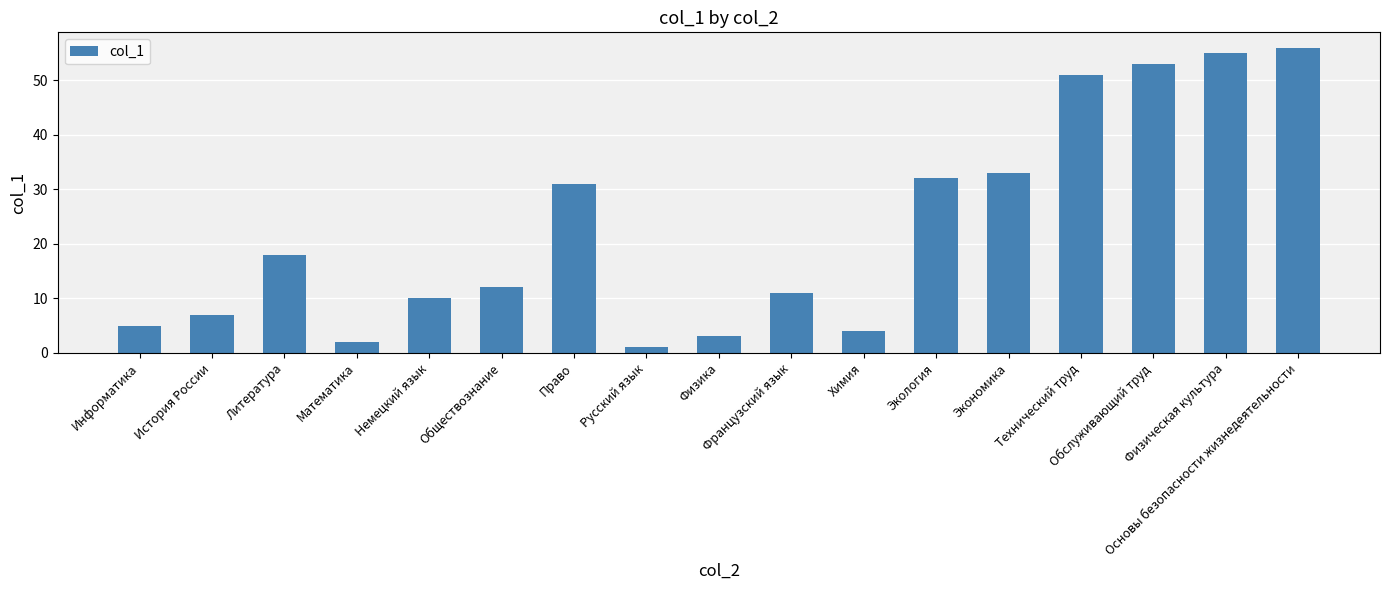

Reading right to left, extract all data points from this chart.

Основы безопасности жизнедеятельности=56	Физическая культура=55	Обслуживающий труд=53	Технический труд=51	Экономика=33	Экология=32	Химия=4	Французский язык=11	Физика=3	Русский язык=1	Право=31	Обществознание=12	Немецкий язык=10	Математика=2	Литература=18	История России=7	Информатика=5